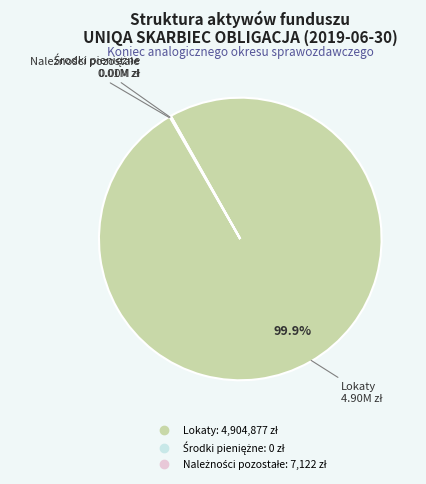

What portion of the pie excludes Lokaty?

0.1%